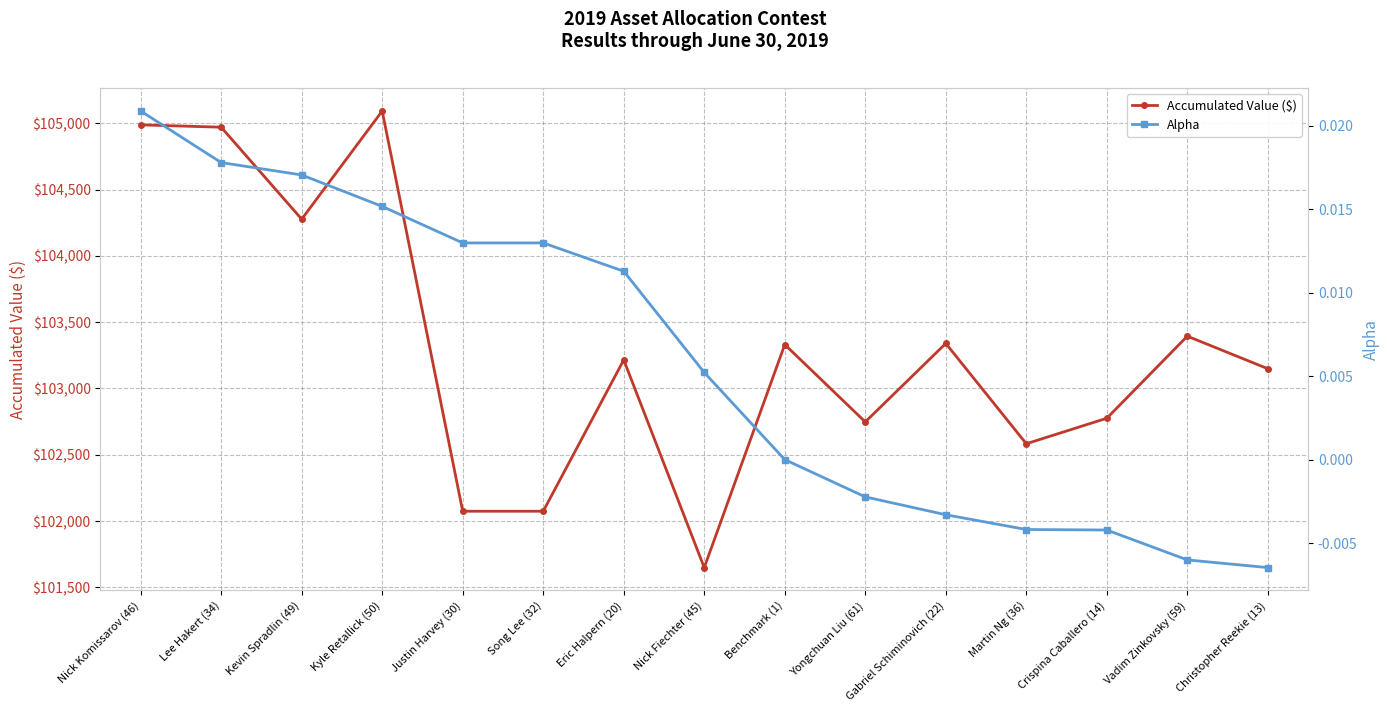

What is the difference between the Accumulated Value ($) values at Crispina Caballero (14) and Nick Fiechter (45)?

1126.3